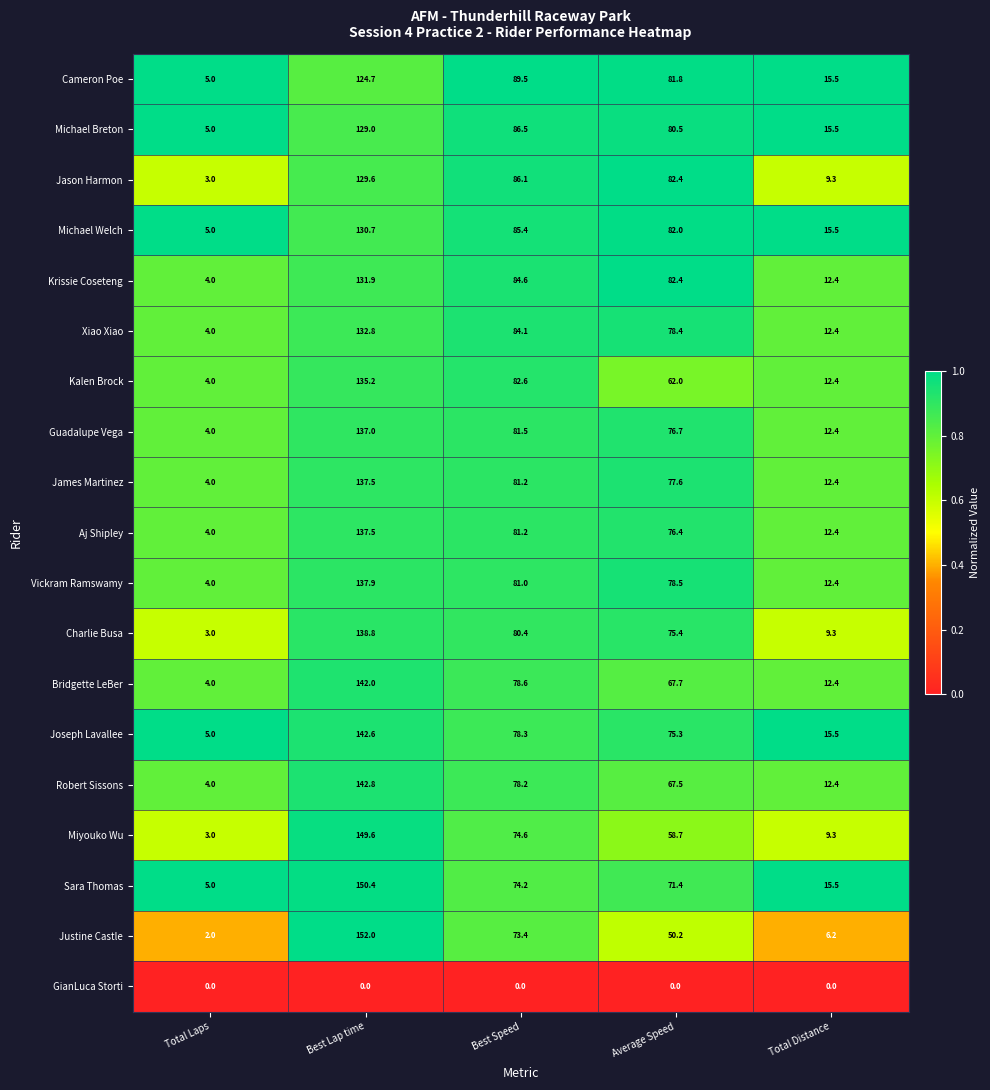

The value of Miyouko Wu at Best Lap time is 93.6. True or false?

False